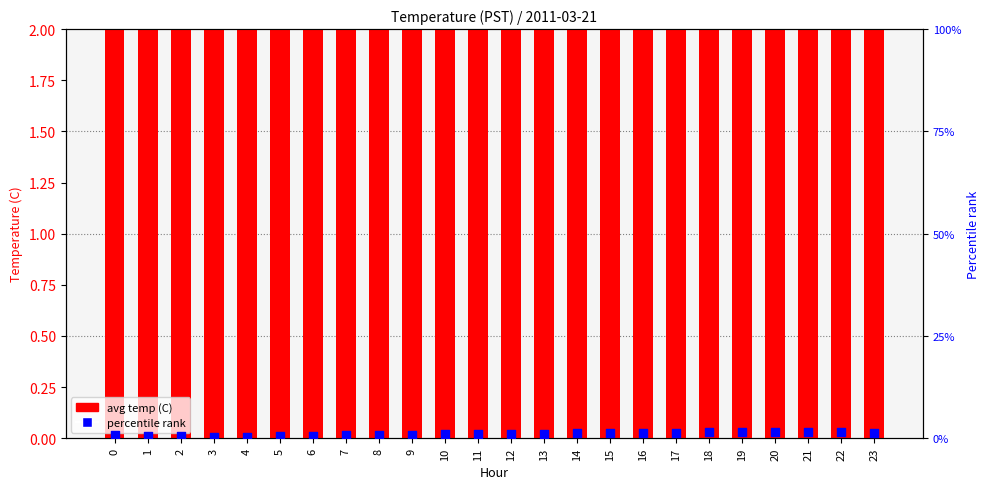

Which series has the largest total across all categories?

avg temp (C)